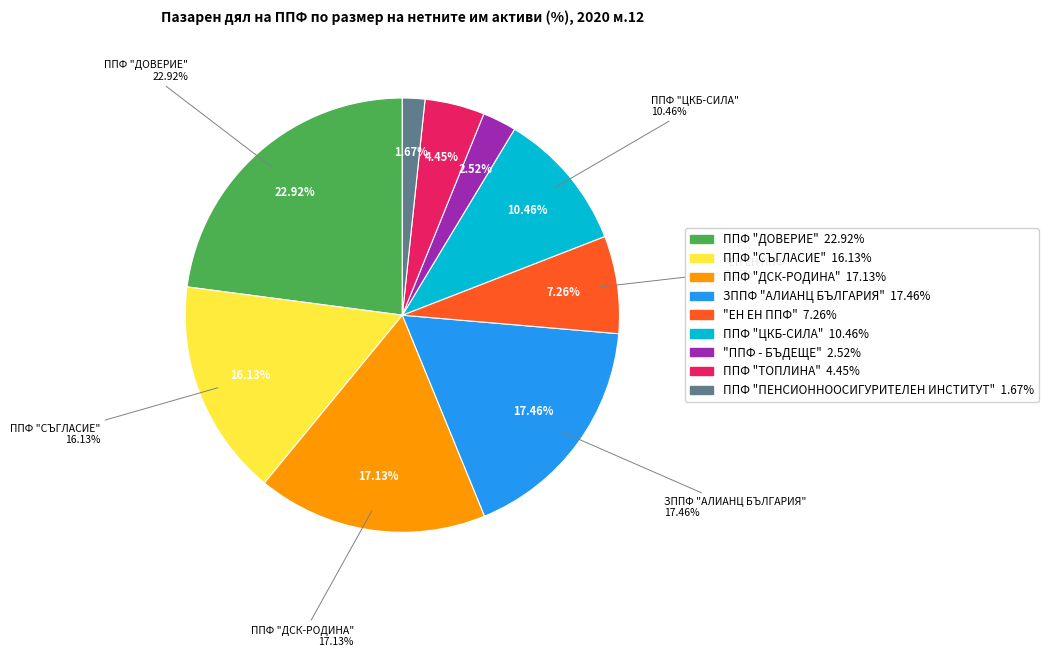

What is the total percentage of ППФ "ДСК-РОДИНА" and ППФ "СЪГЛАСИЕ"?

33.3%